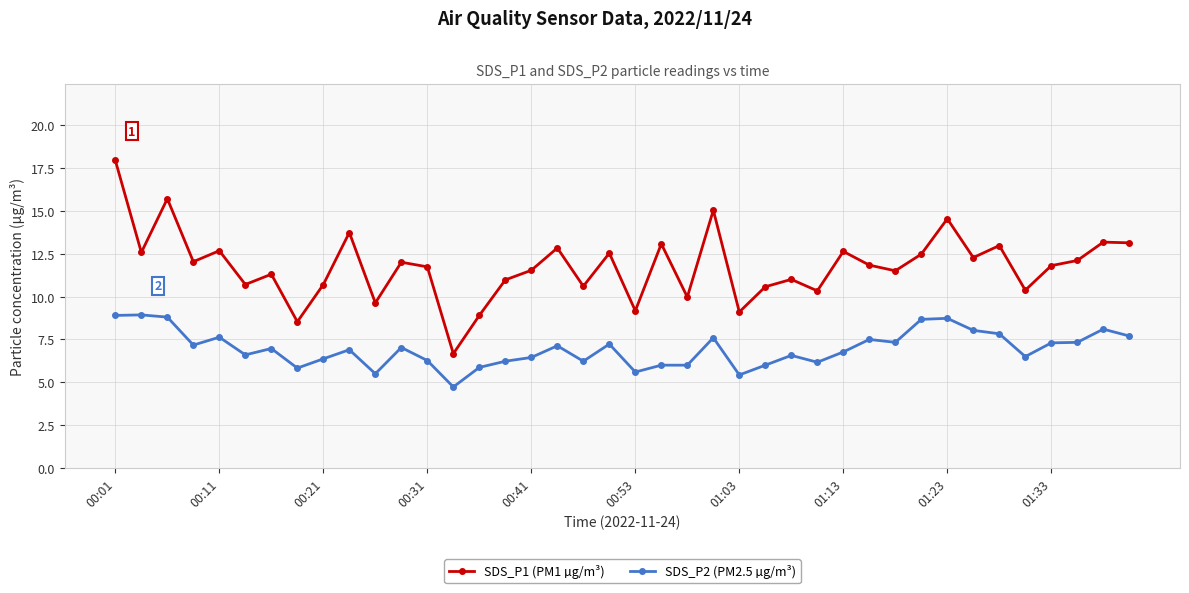

Rank the series by their average value, from highest to lowest.

SDS_P1 (PM1 µg/m³), SDS_P2 (PM2.5 µg/m³)